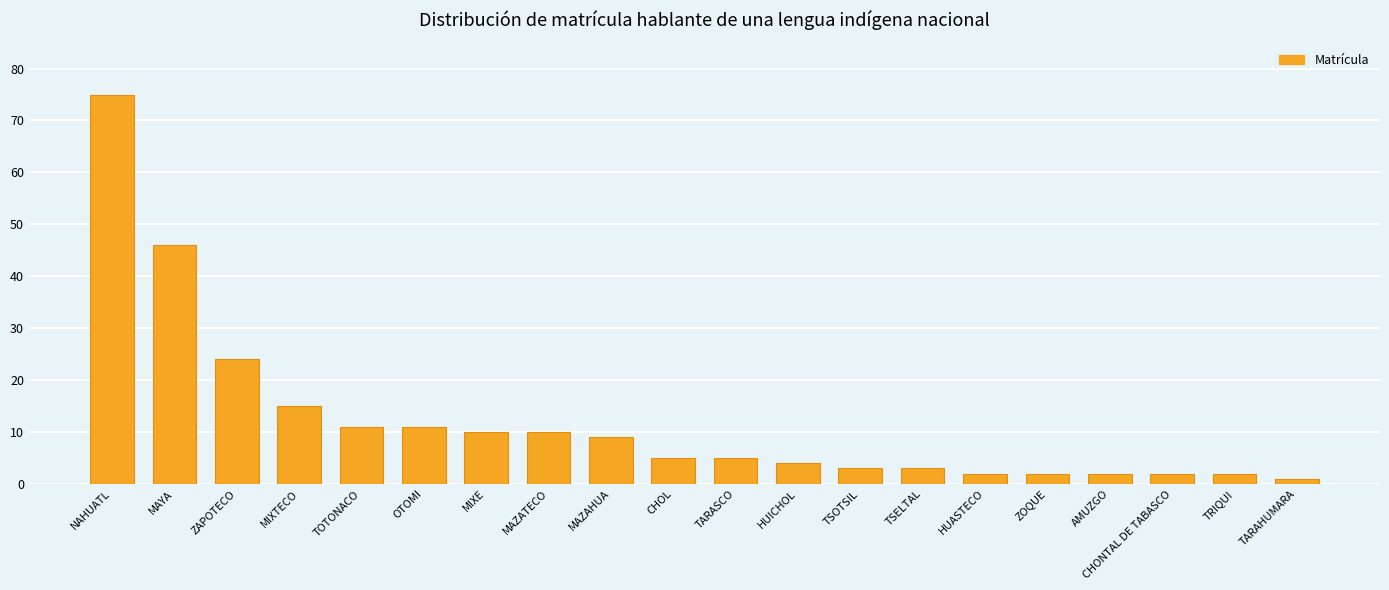

Read the value at TSOTSIL, to the nearest 5.

5